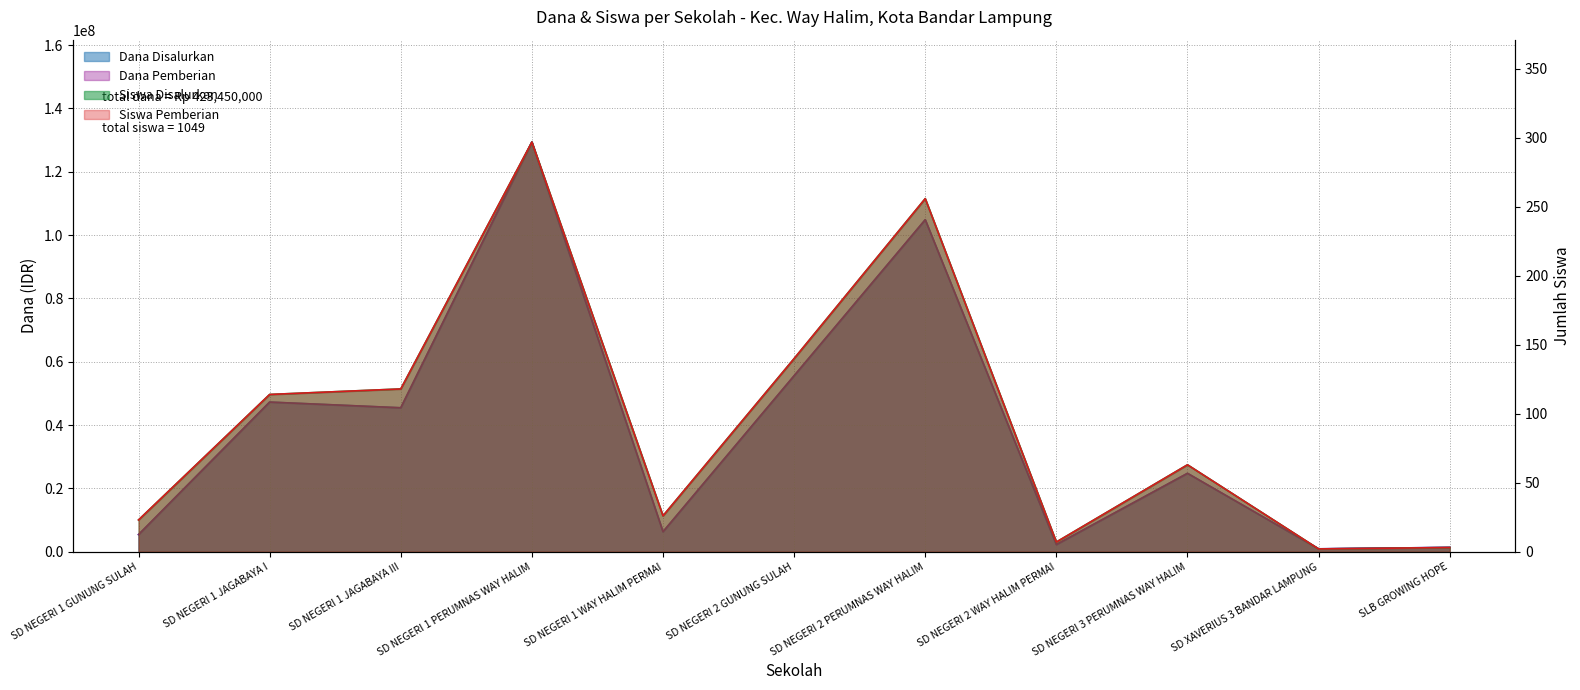

The Dana Disalurkan series shows 826800 at SLB GROWING HOPE. True or false?

False